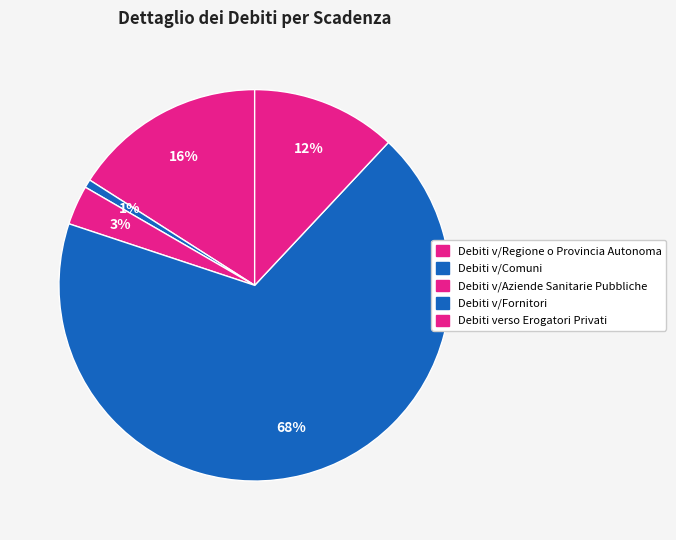

The Debiti v/Aziende Sanitarie Pubbliche slice represents 16% of the pie. True or false?

False